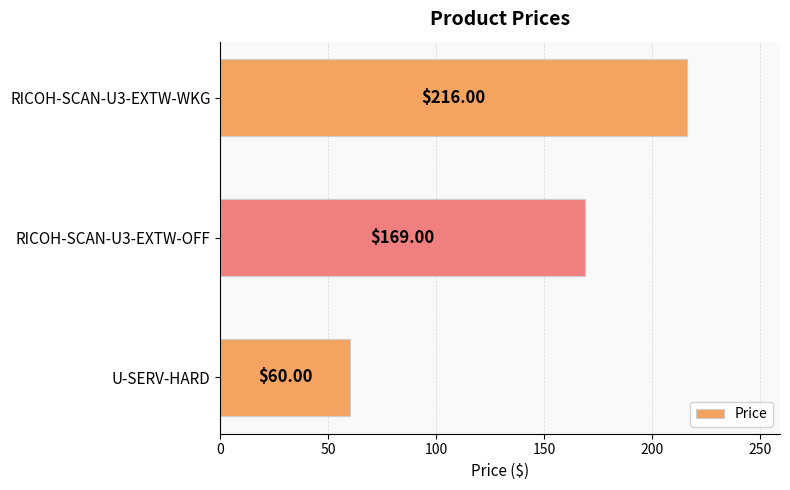

Which has a higher value, U-SERV-HARD or RICOH-SCAN-U3-EXTW-WKG?

RICOH-SCAN-U3-EXTW-WKG